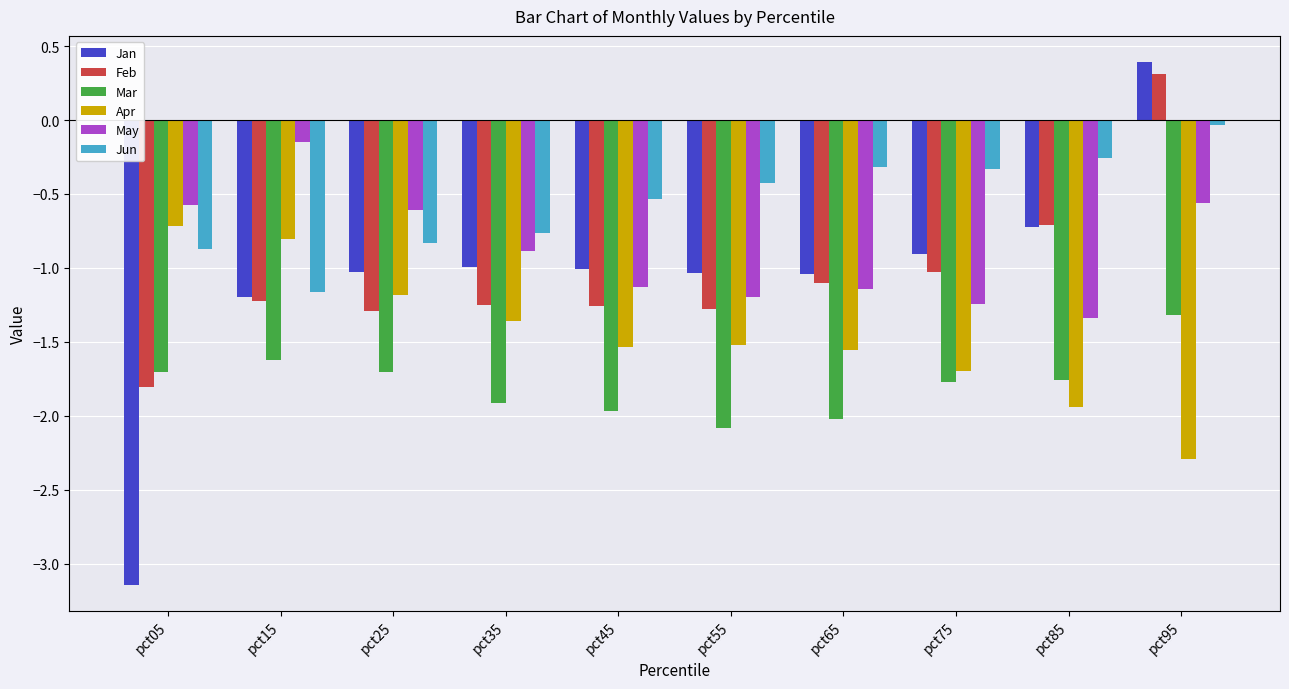

At which label does Apr first exceed -1?

pct05